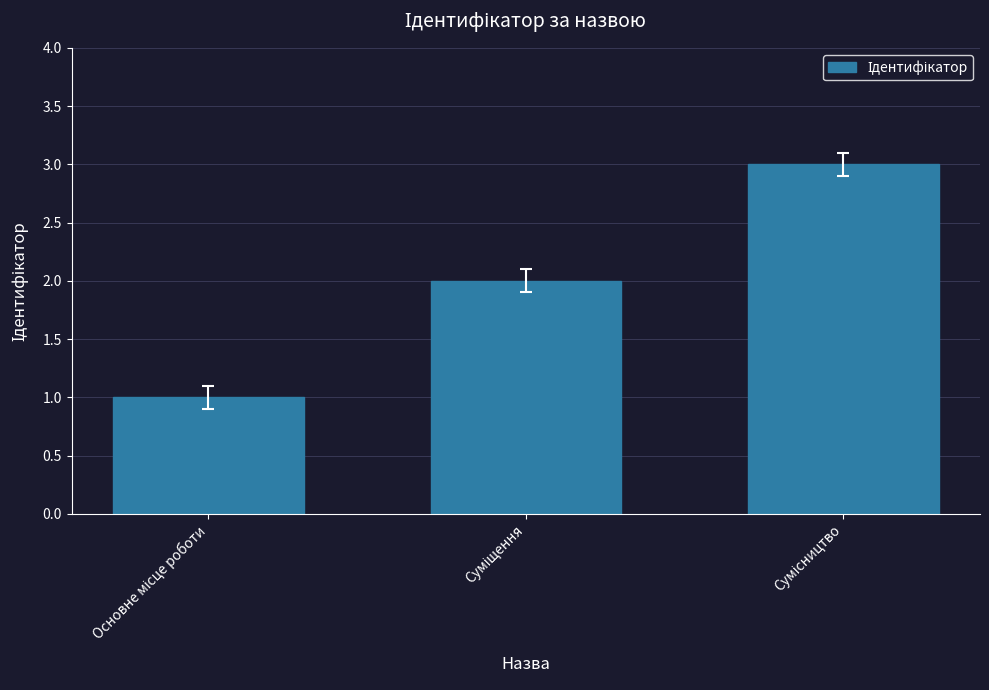

What is the greatest value displayed?

3